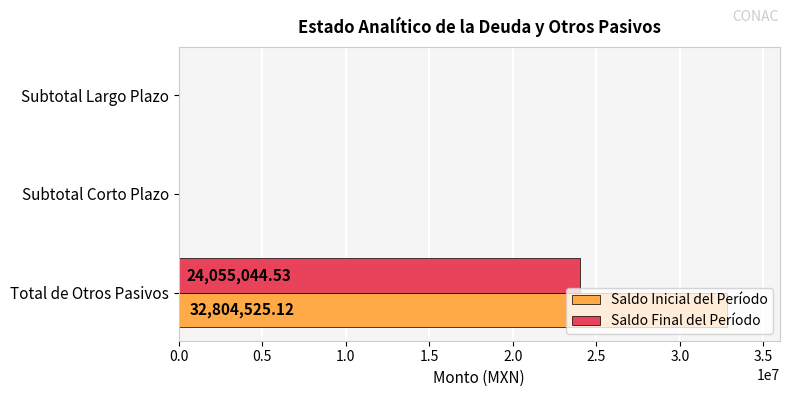

What are all the series names shown in the legend?

Saldo Inicial del Período, Saldo Final del Período